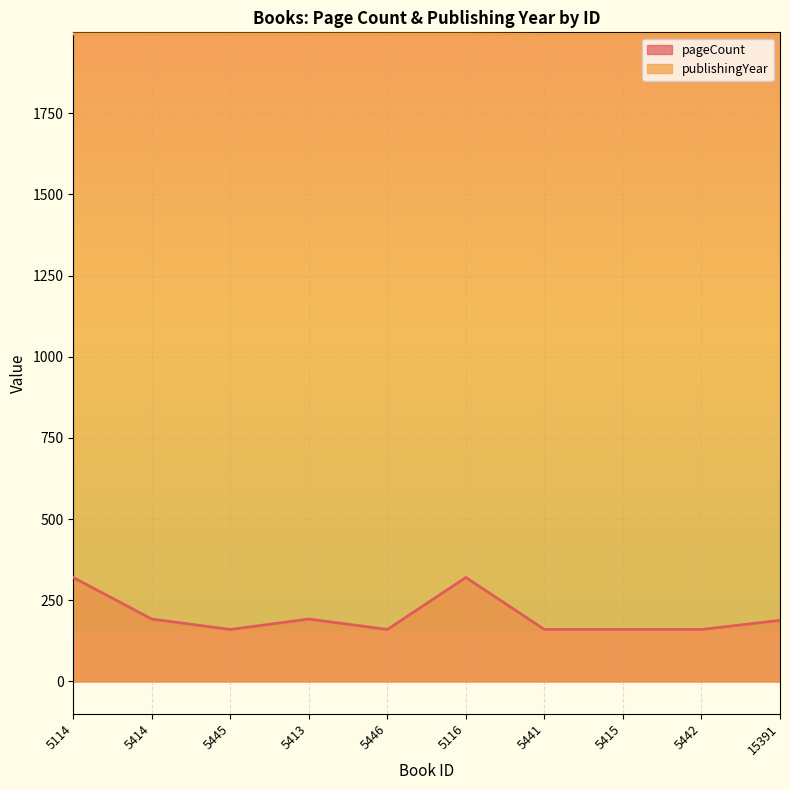

True or false: pageCount and publishingYear cross at least once.

False